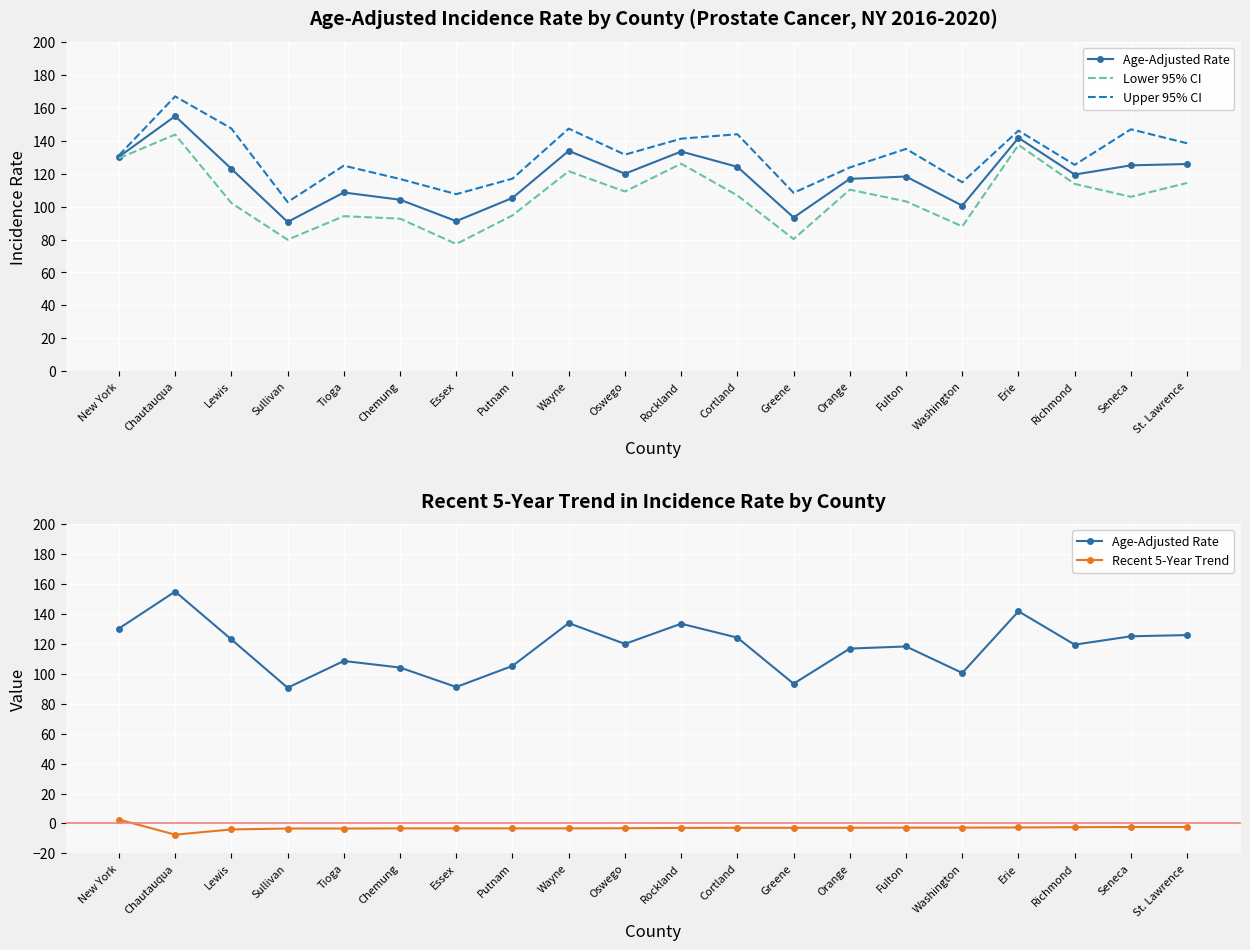

Where is the first local maximum for Age-Adjusted Rate?

Chautauqua